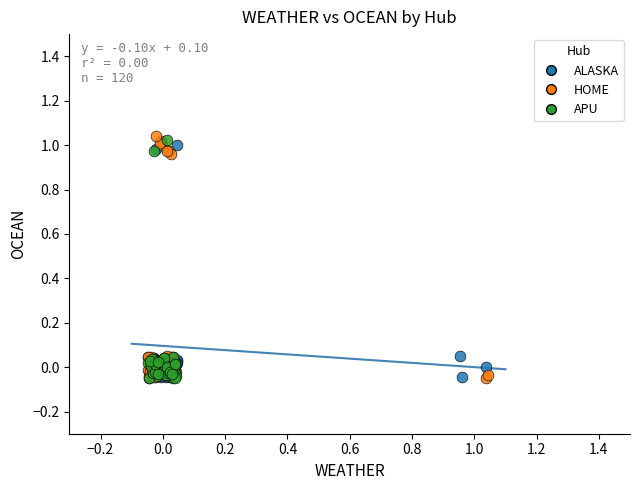

What are all the series names shown in the legend?

ALASKA, HOME, APU